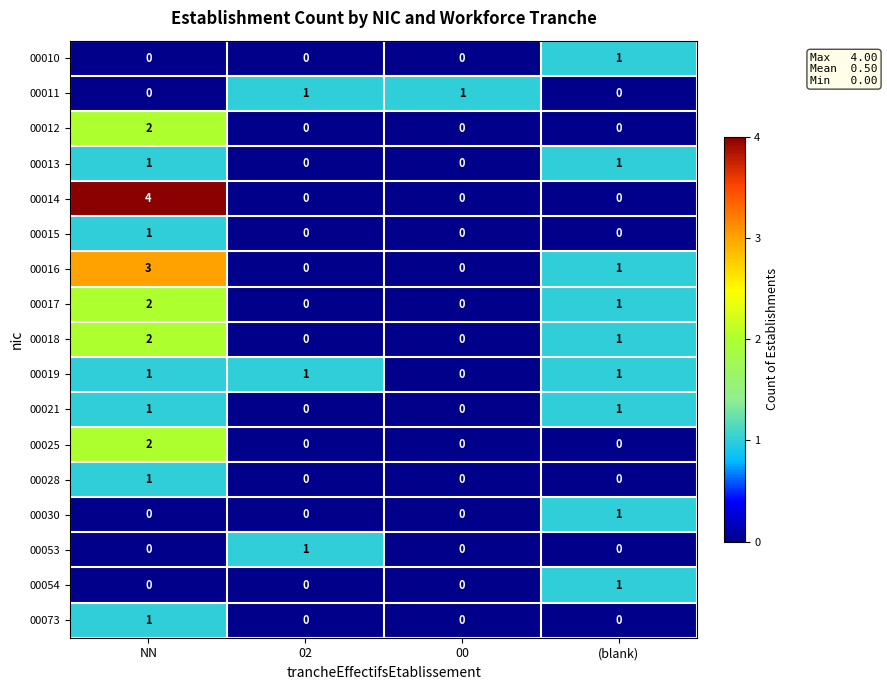

At which category is the sum across all series the highest?

NN